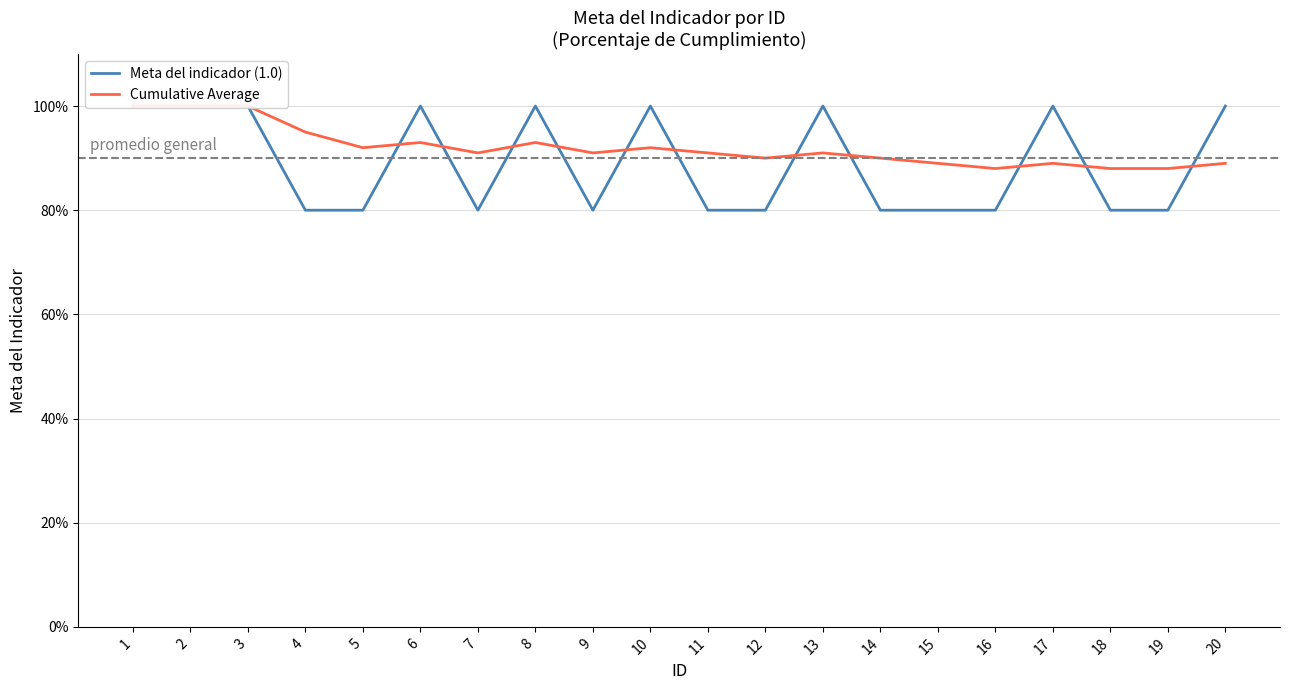

What are all the series names shown in the legend?

Meta del indicador (1.0), Cumulative Average